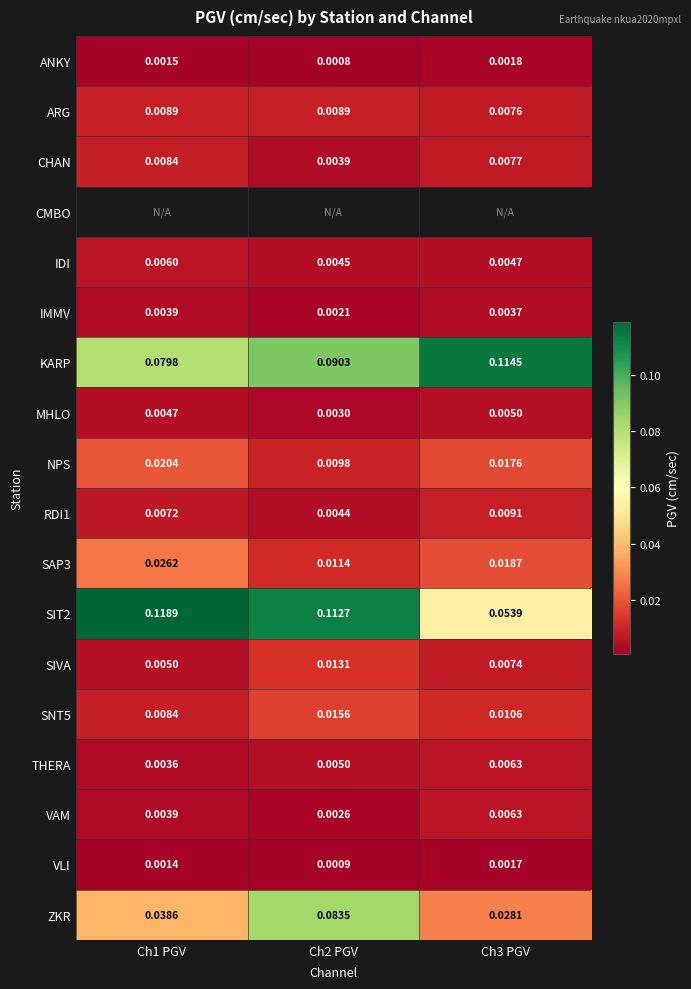

Rank the categories by SIT2 value from highest to lowest.

Ch1 PGV, Ch2 PGV, Ch3 PGV